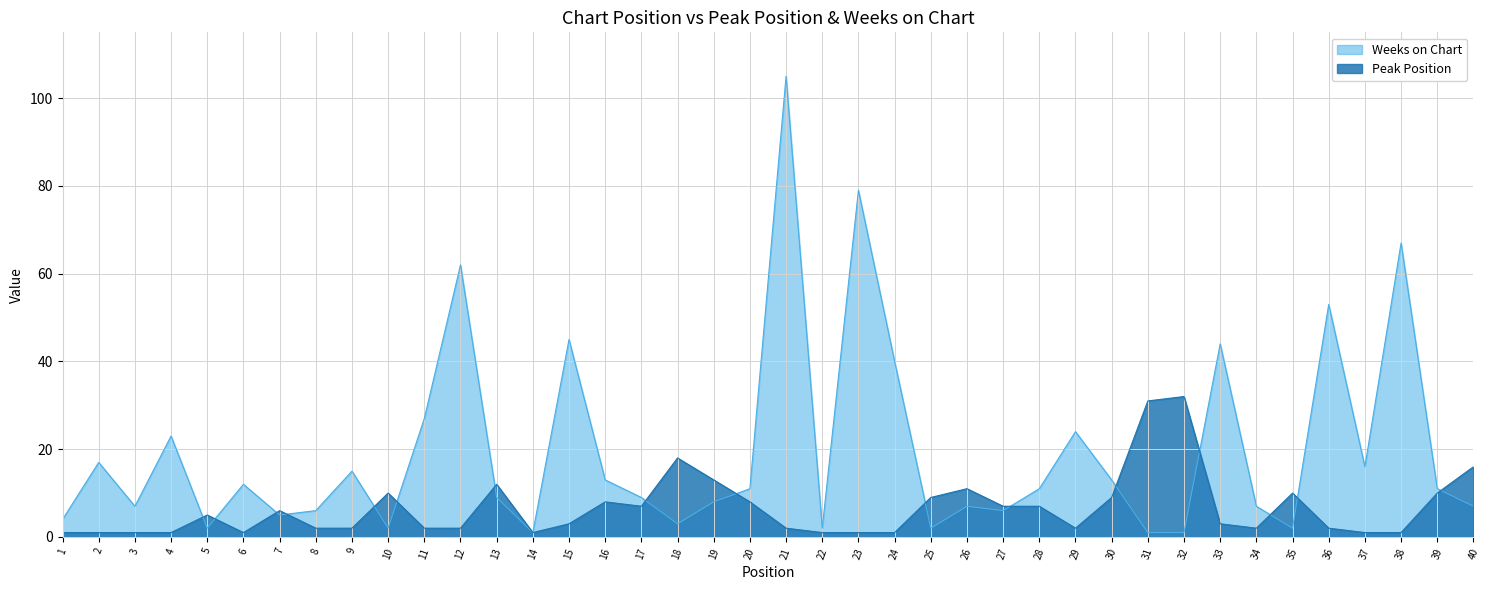

List the series in order of their peak value, lowest first.

Peak Position, Weeks on Chart